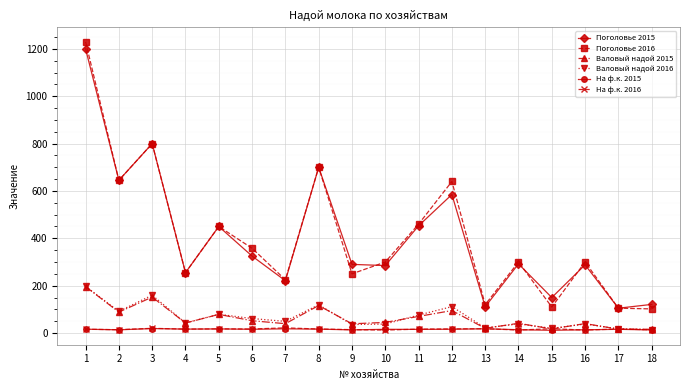

How many lines are shown in the chart?

6